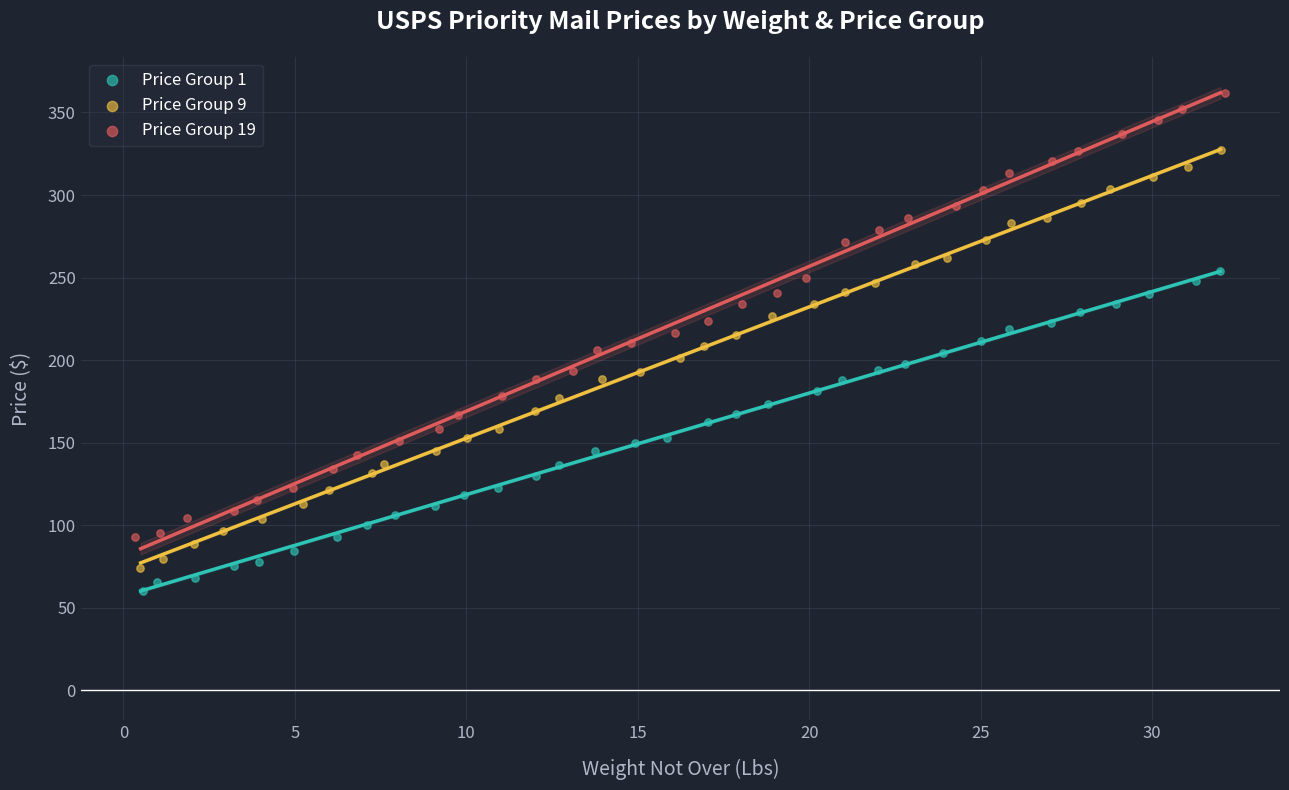

Which series has the largest Y range (max minus min)?

Price Group 19